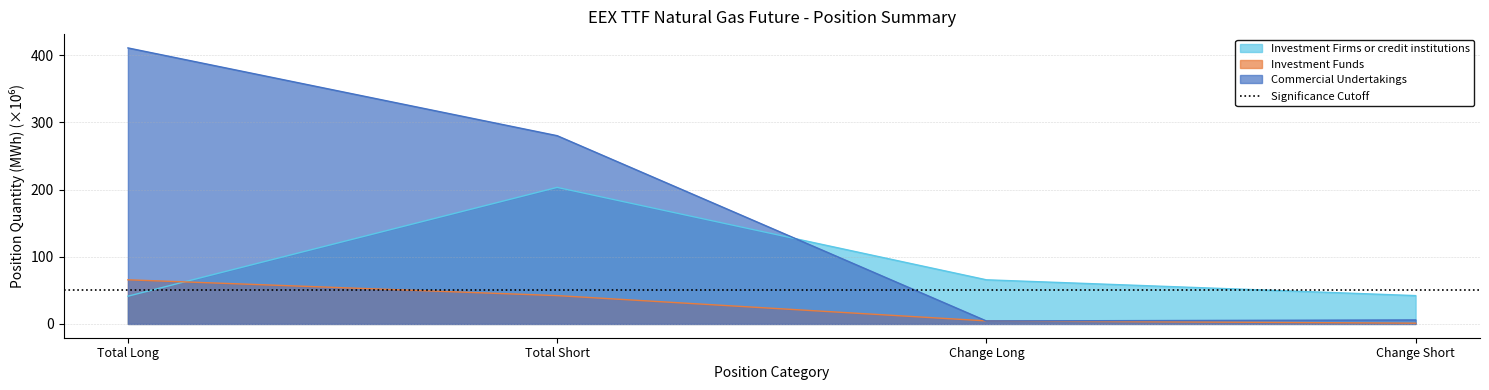

What is the sum of the Commercial Undertakings values at Total Short and Change Short?

286.2